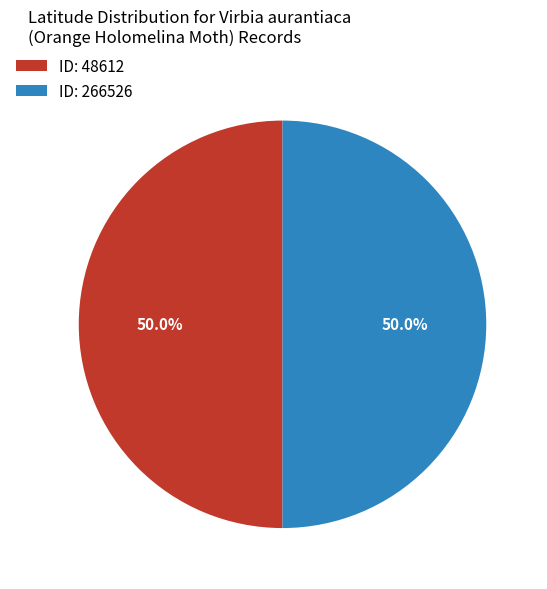

Approximately how many times larger is the value at ID: 266526 compared to ID: 48612?

1.0